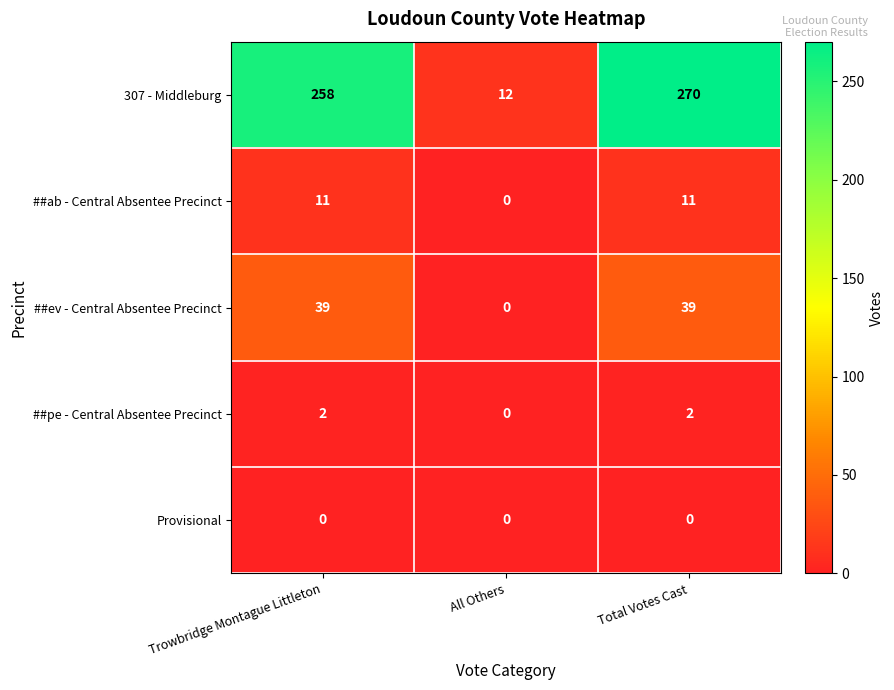

Read the ##ab - Central Absentee Precinct value at Total Votes Cast, to the nearest 10.

10